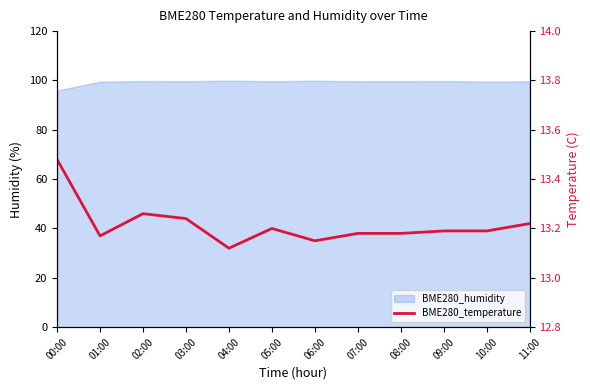

What position from the right is 06:00?

6